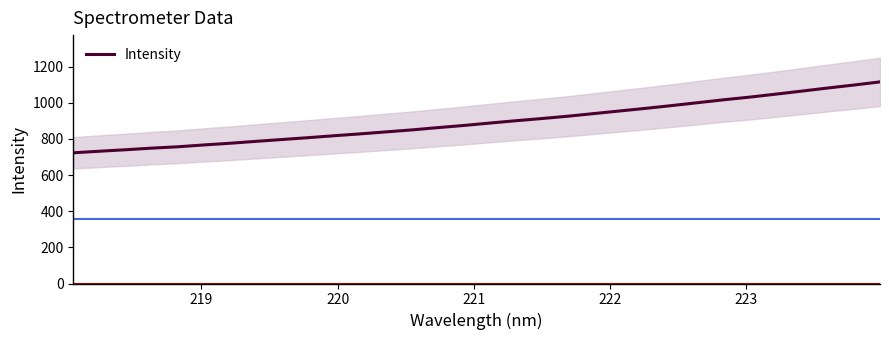

What is the lowest value of the Intensity series?

723.3